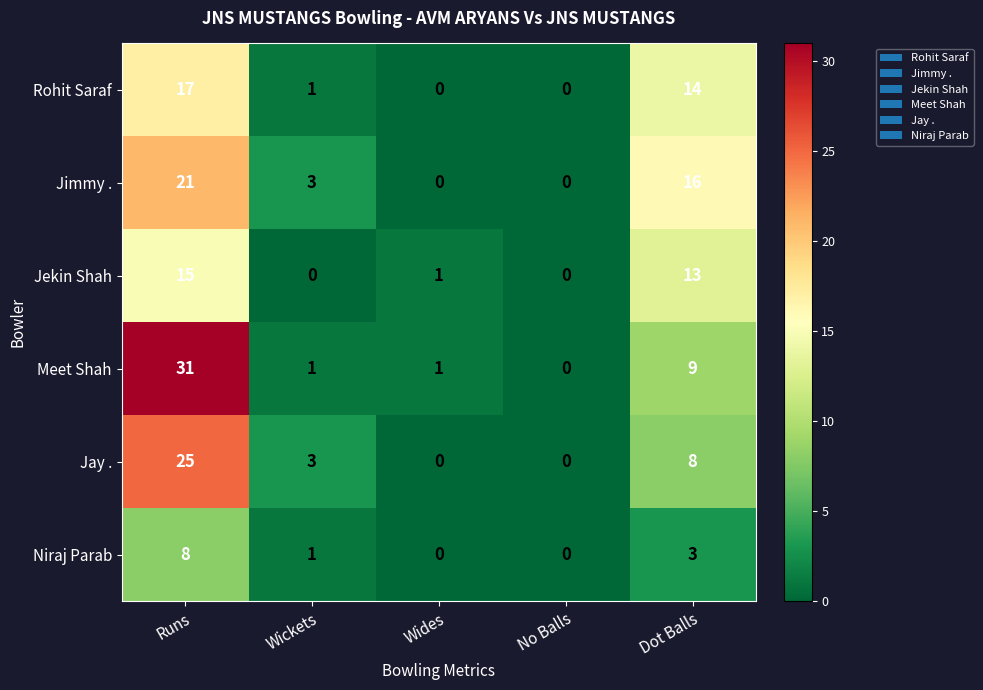

What is the approximate value of Jay . at Wickets, to the nearest 5?

5